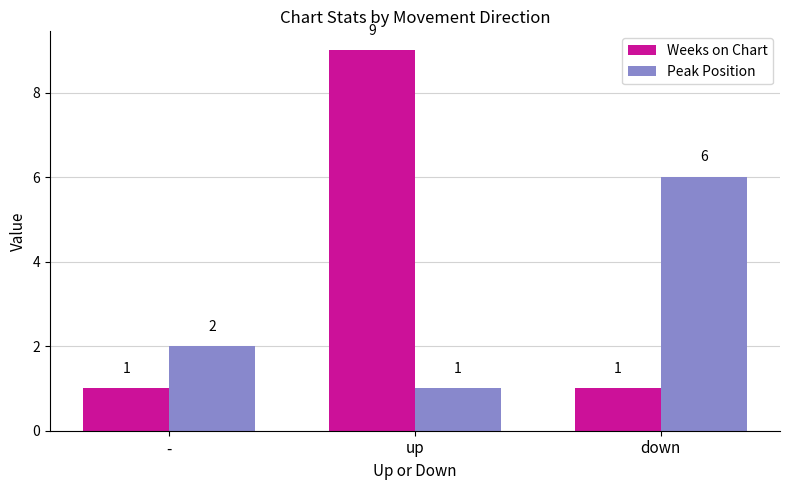

What is the value of the Weeks on Chart bar at the 3rd from the left?

1